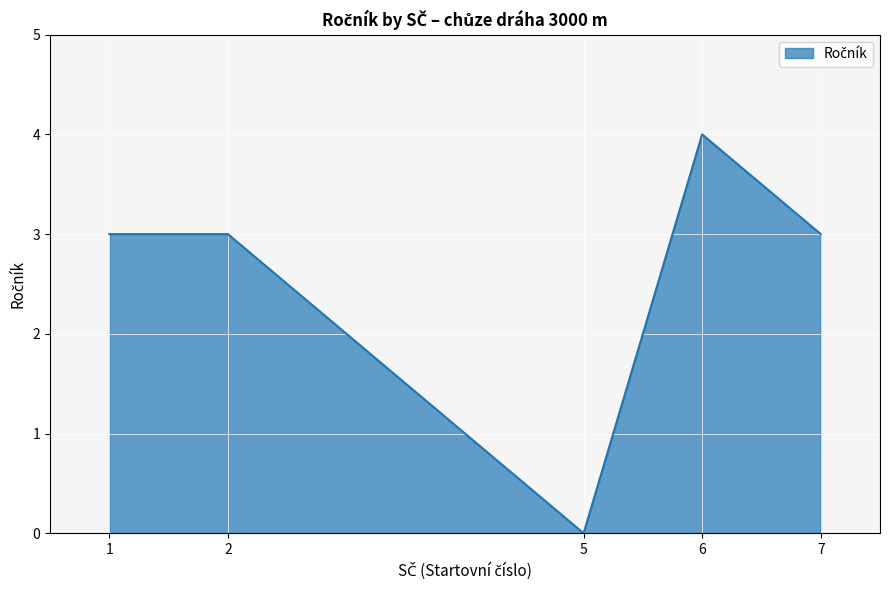

What is the change in value from 2 to 5?

-3